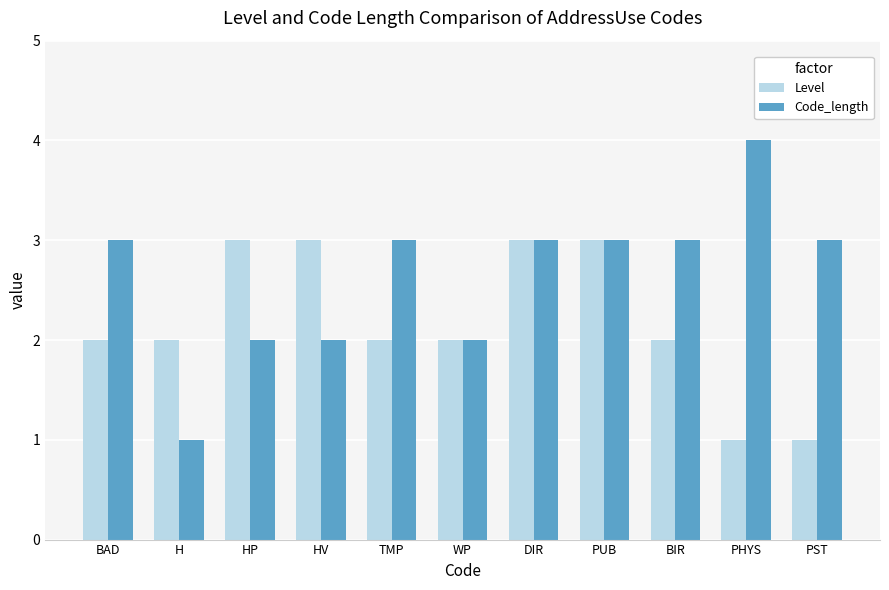

Count the number of categories in the chart.

11